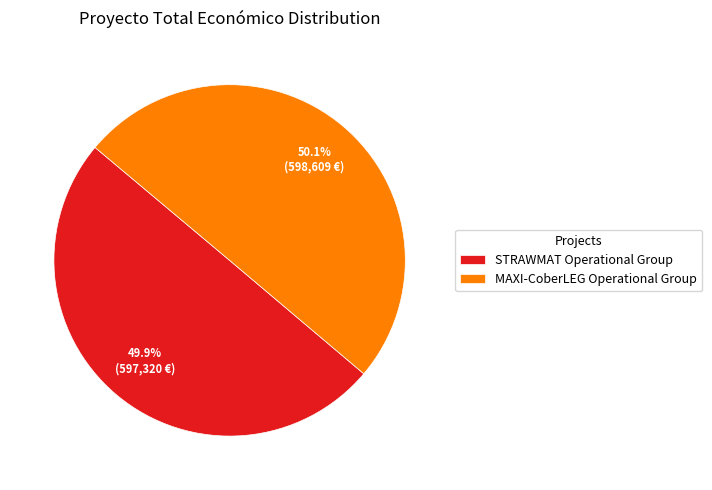

To the nearest percent, what is the average slice percentage?

50%